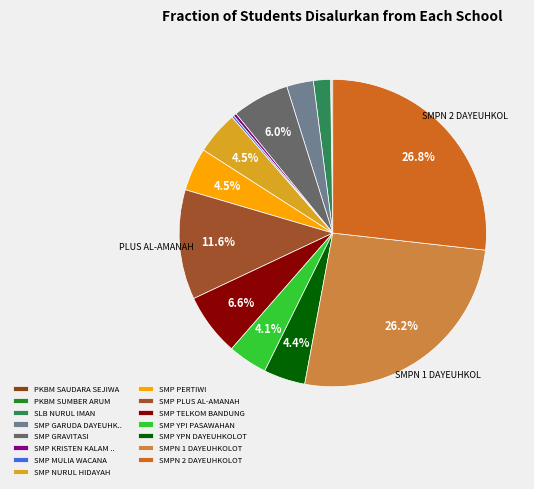

True or false: SMP TELKOM BANDUNG accounts for 1% of the total.

False